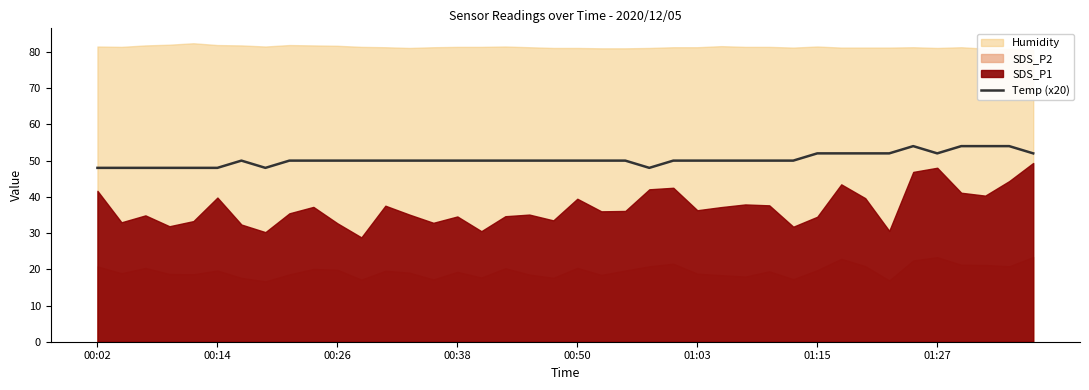

Which has a higher value, 32 or 15?

32